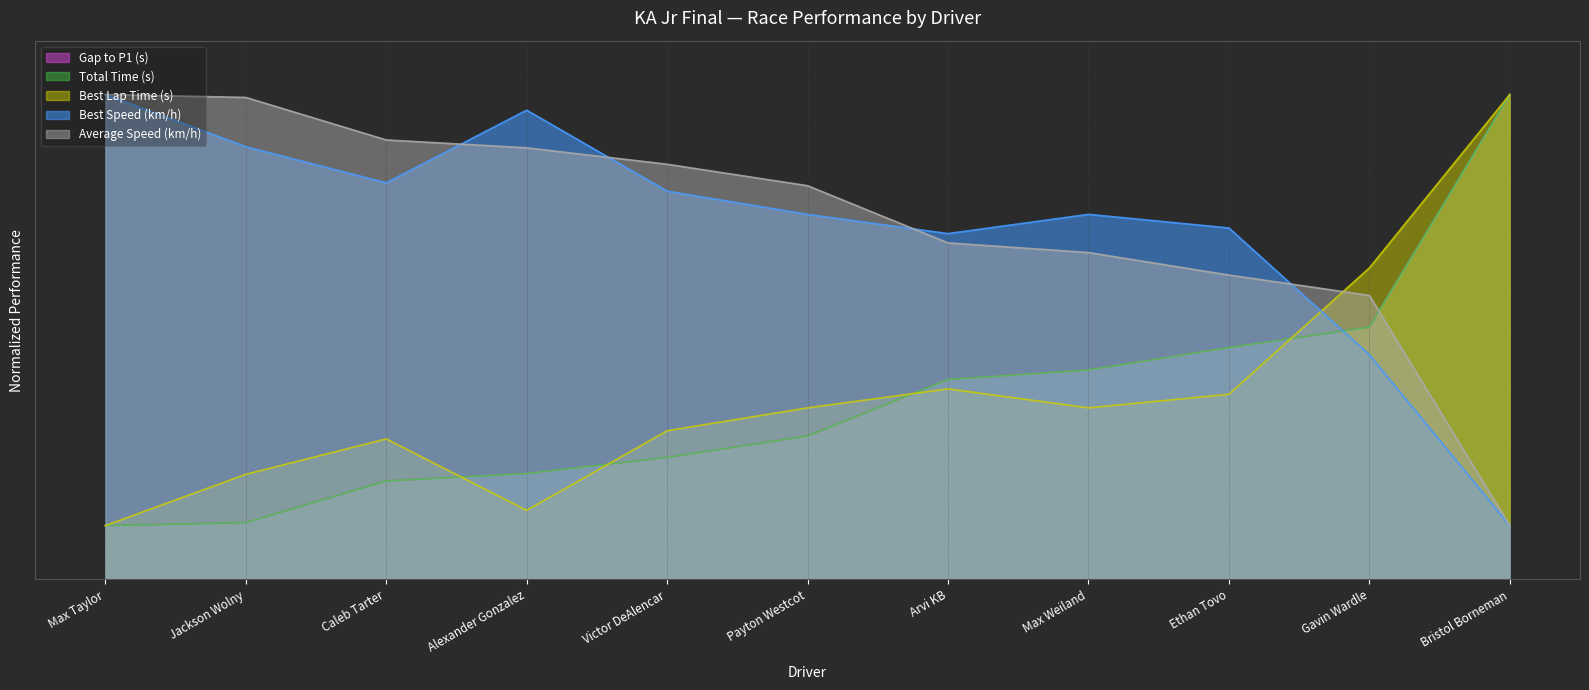

Reading right to left, list all the values displayed in this chart.

Gap to P1 (s): 90.0	46.8	43.0	38.9	37.1	26.6	22.7	19.7	18.3	10.6	10.0
Total Time (s): 90.0	46.8	43.0	38.9	37.1	26.6	22.7	19.7	18.3	10.6	10.0
Best Lap Time (s): 90.0	57.8	34.4	31.9	35.4	31.9	27.6	12.8	26.1	19.5	10.0
Best Speed (km/h): 10.0	41.7	65.2	67.8	64.2	67.8	72.1	87.1	73.6	80.3	90.0
Average Speed (km/h): 10.0	52.7	56.5	60.7	62.5	73.1	77.1	80.1	81.6	89.5	90.0